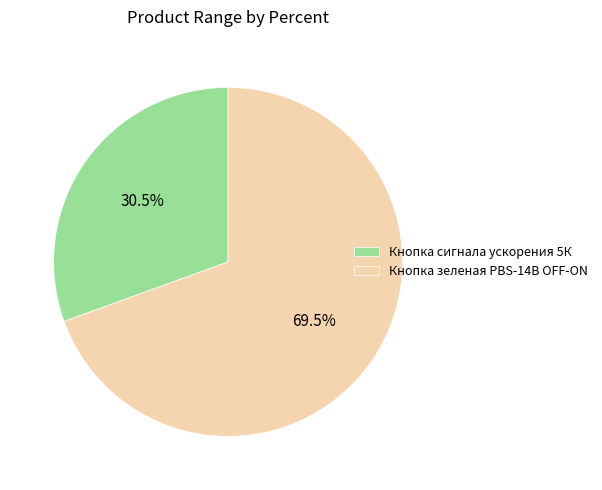

How many segments does this pie chart have?

2